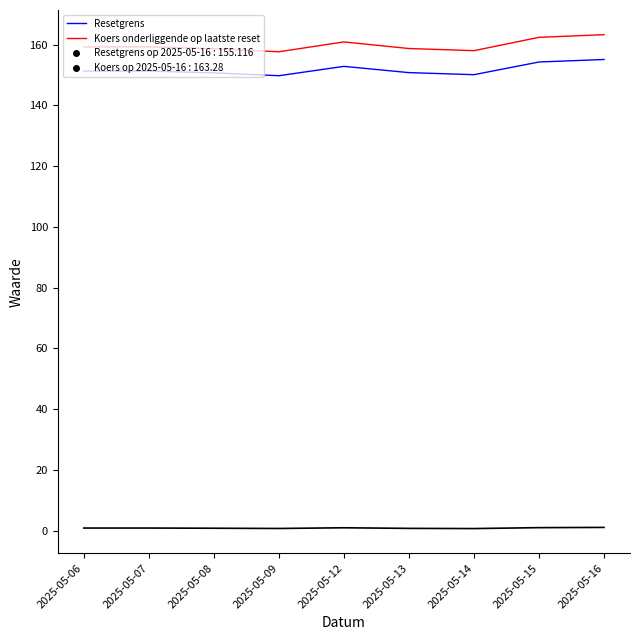

What is the greatest value displayed?

163.3